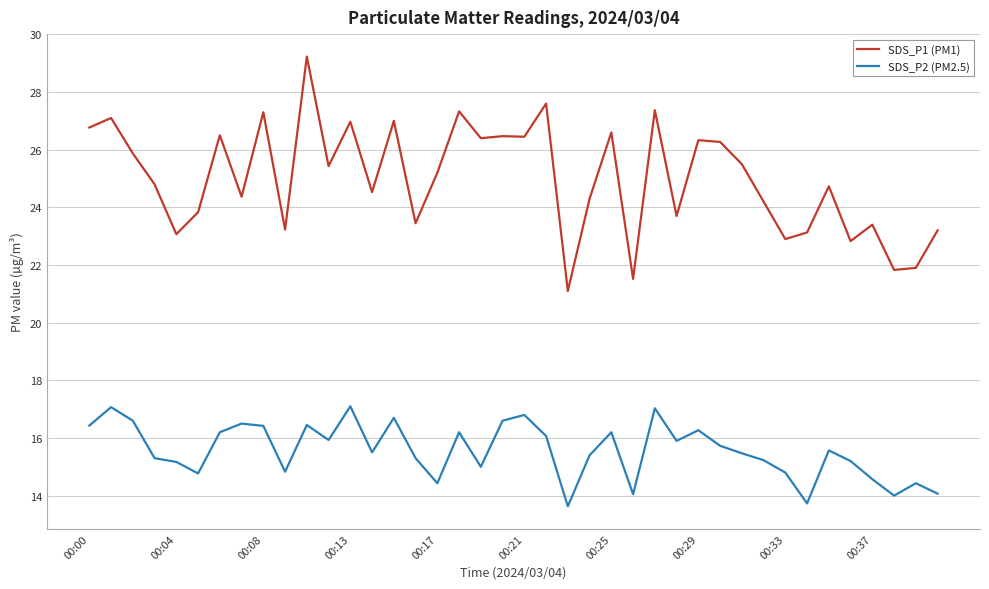

What is the difference between the second highest and second lowest values in the SDS_P1 (PM1) series?

6.1